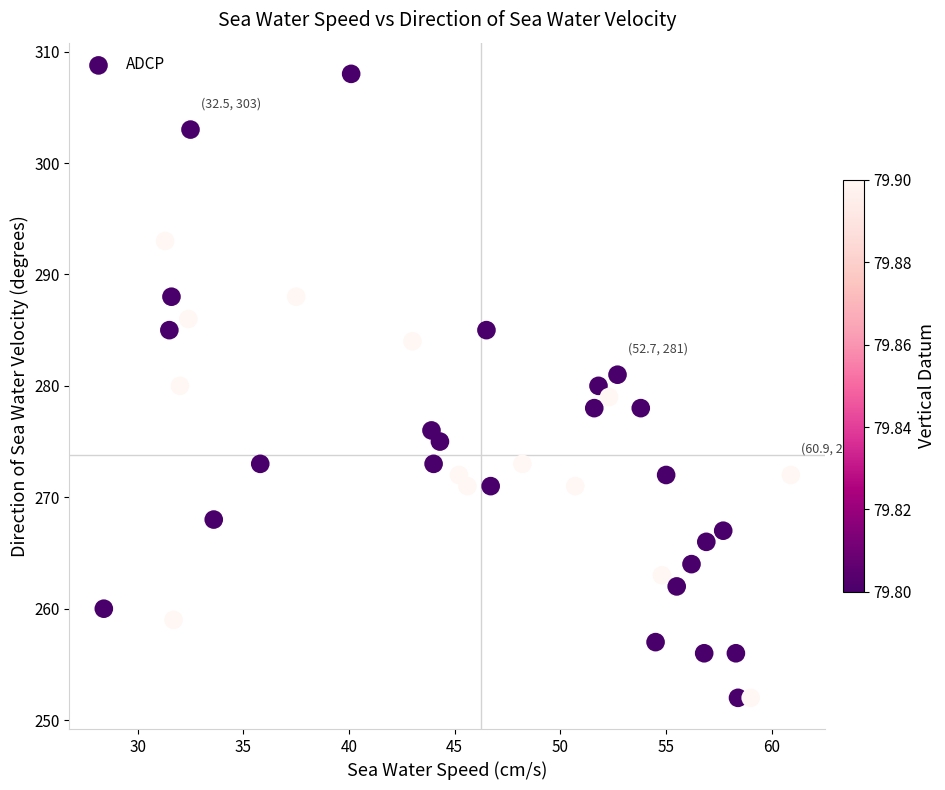

What is the range of Y values (max minus min)?

56